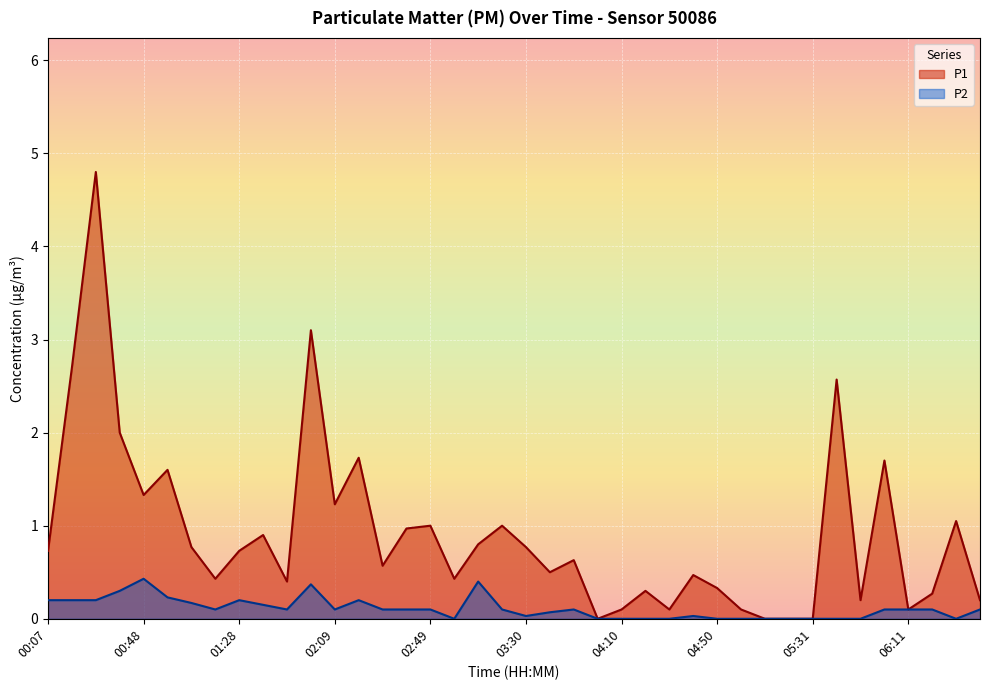

How many values in the P2 series exceed 0?

27